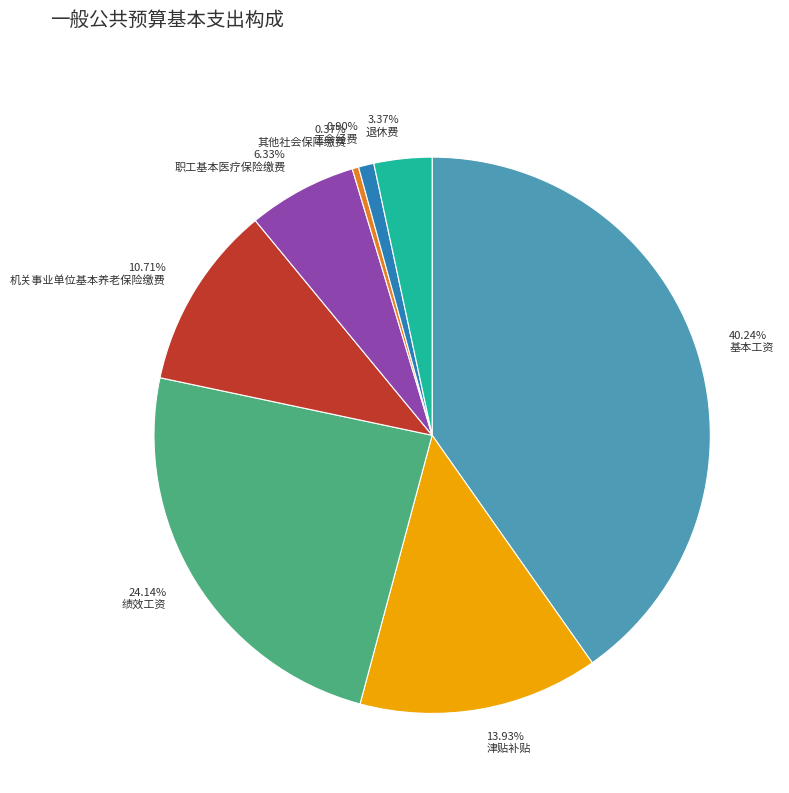

Approximately how many times larger is the value at 13.93% 津贴补贴 compared to 6.33% 职工基本医疗保险缴费?

2.2